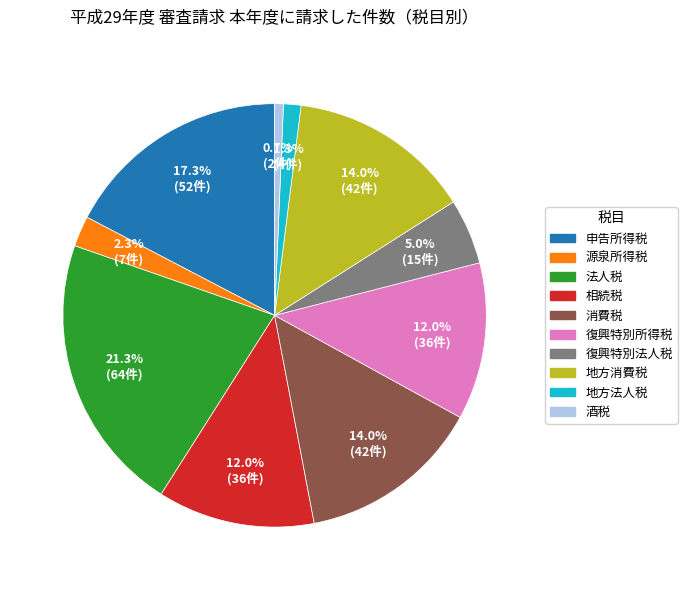

Does any single category account for the majority?

No